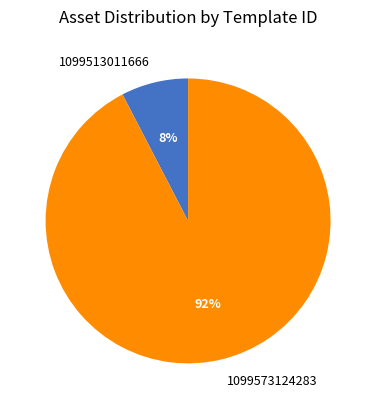

What is the majority slice?

1099573124283